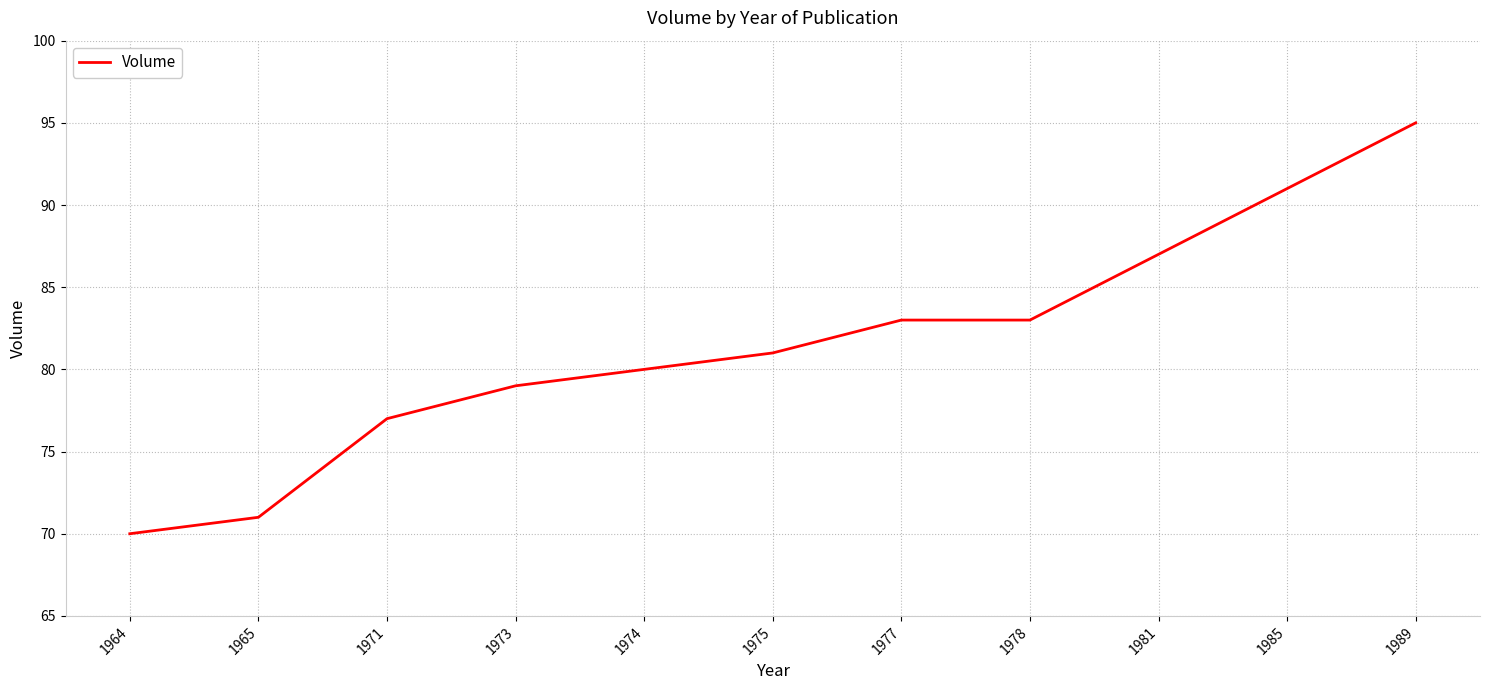

True or false: the data shows 25 at 1965.

False